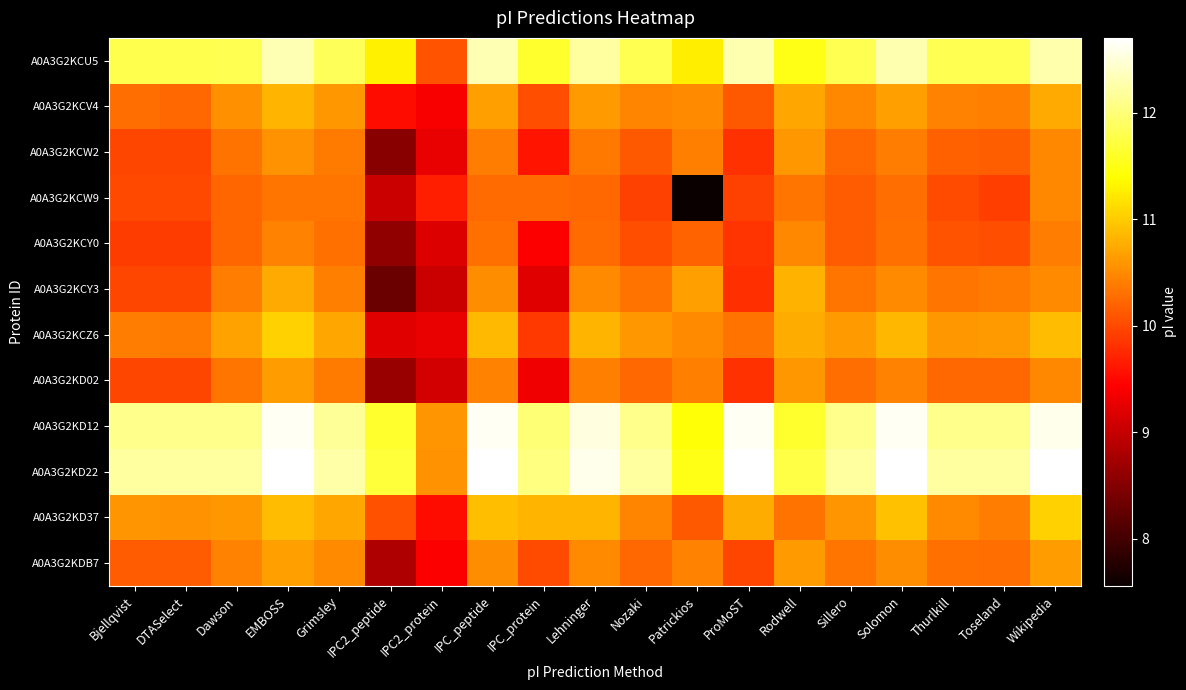

Which has a higher value, Thurlkill or DTASelect?

Thurlkill